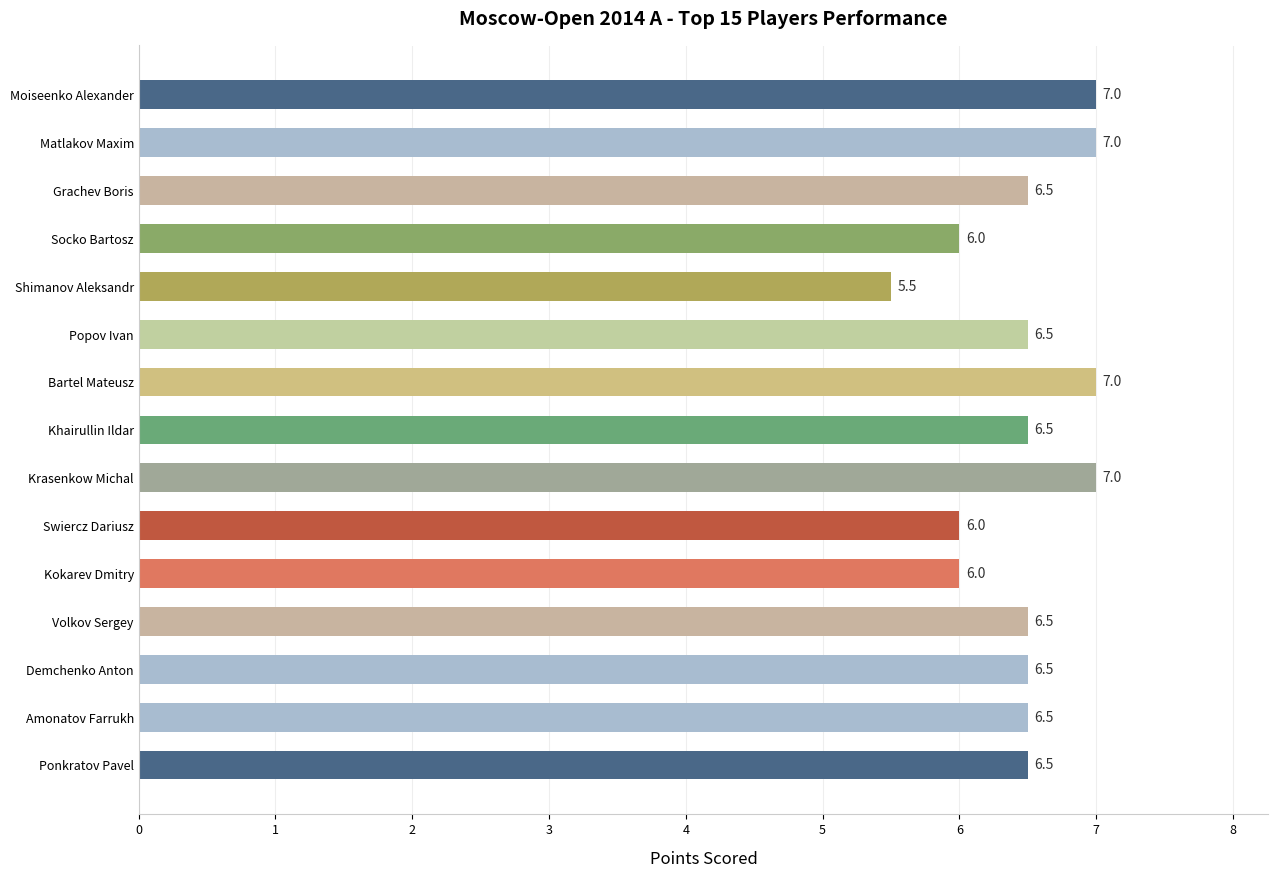

Reading bottom to top, what are all the values shown in this chart?

Ponkratov Pavel=6.5	Amonatov Farrukh=6.5	Demchenko Anton=6.5	Volkov Sergey=6.5	Kokarev Dmitry=6.0	Swiercz Dariusz=6.0	Krasenkow Michal=7.0	Khairullin Ildar=6.5	Bartel Mateusz=7.0	Popov Ivan=6.5	Shimanov Aleksandr=5.5	Socko Bartosz=6.0	Grachev Boris=6.5	Matlakov Maxim=7.0	Moiseenko Alexander=7.0